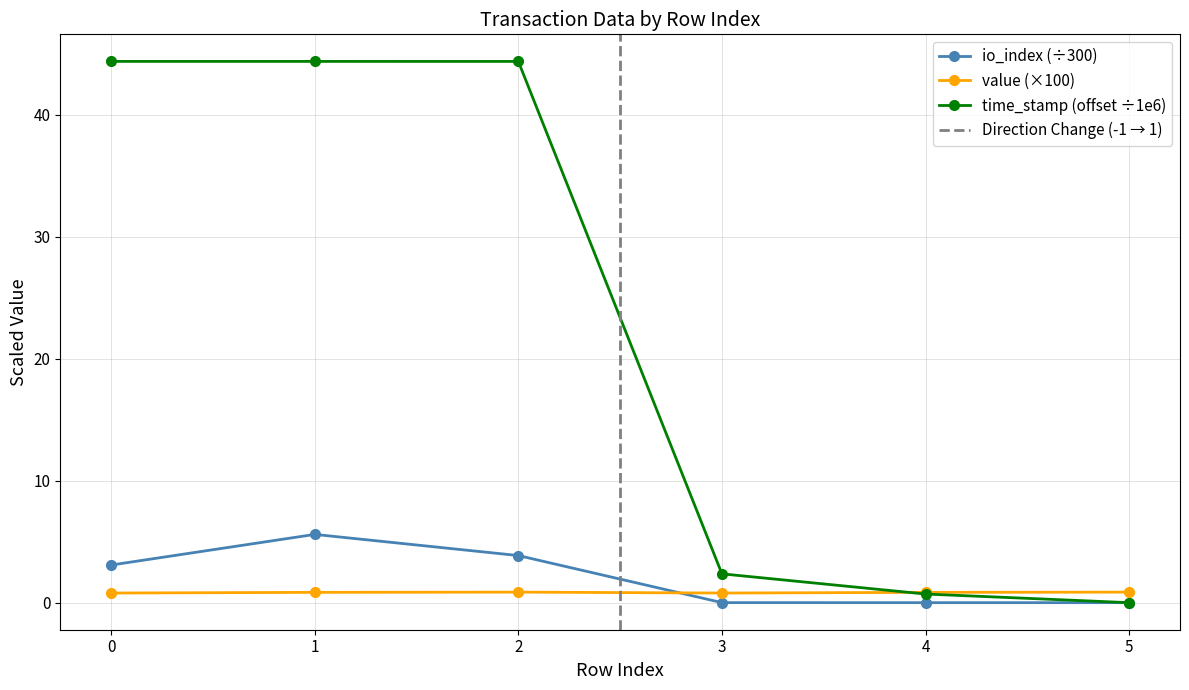

Does the chart display data point markers on the line(s)?

Yes